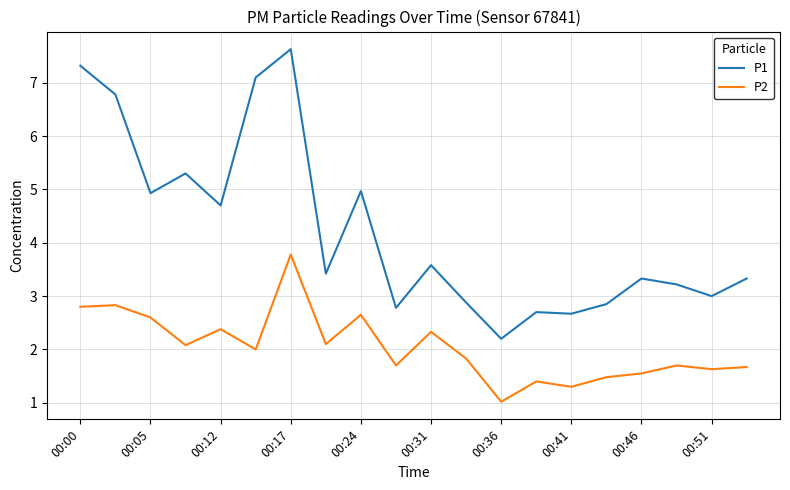

True or false: P1 and P2 cross at least once.

False